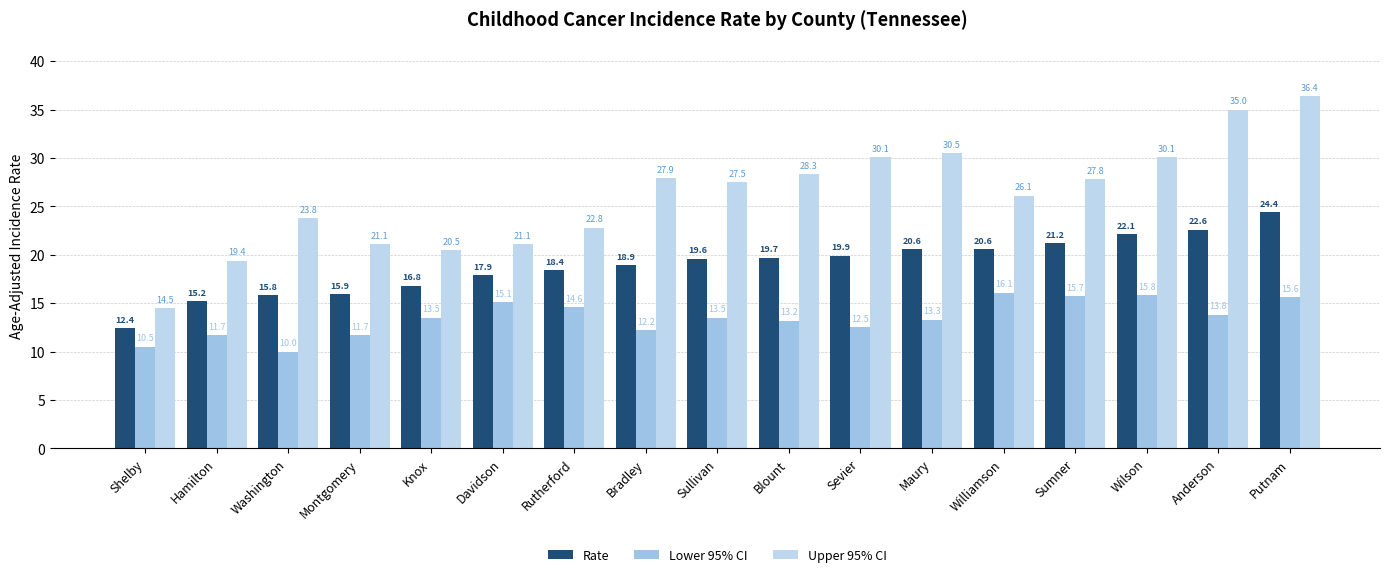

Where does the Rate series first go above 19?

Sullivan